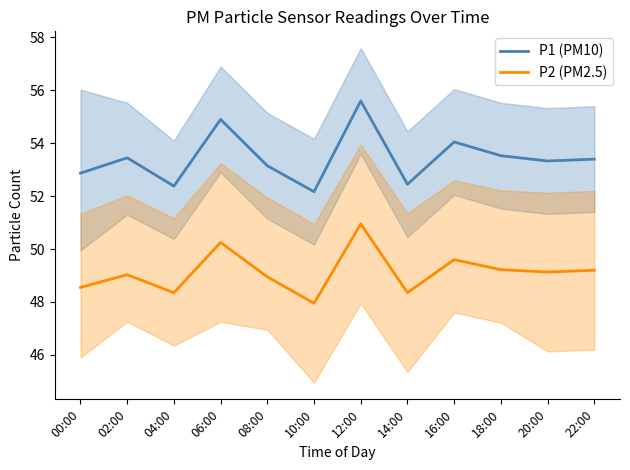

At how many categories does at least one series exceed 48?

12